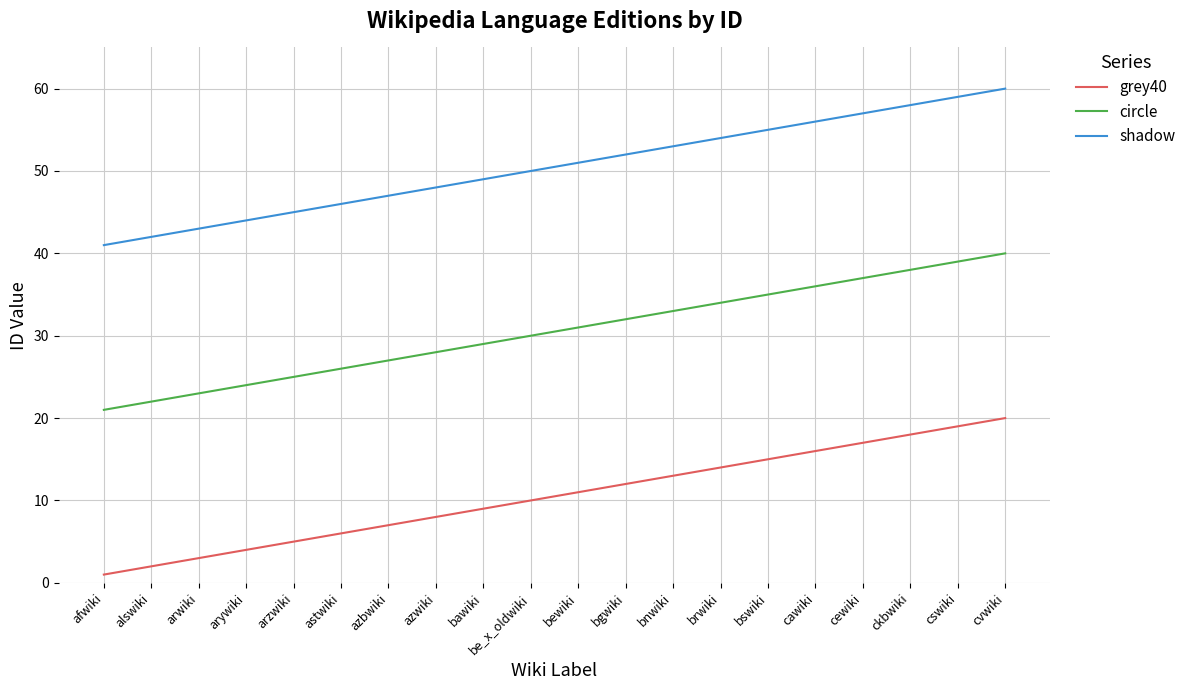

What is the minimum value for circle?

21